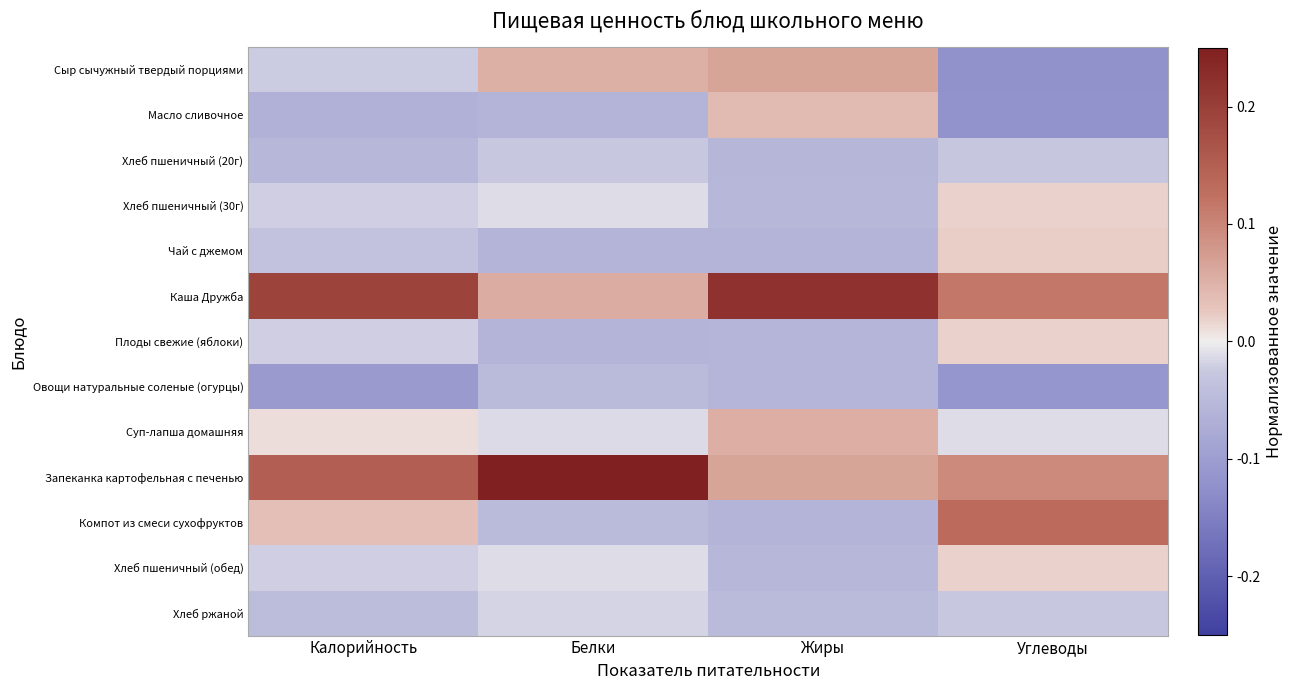

Reading left to right, transcribe all the data shown in this chart.

Сыр сычужный твердый порциями: Калорийность=-0.0	Белки=0.1	Жиры=0.1	Углеводы=-0.1
Масло сливочное: Калорийность=-0.1	Белки=-0.1	Жиры=0.0	Углеводы=-0.1
Хлеб пшеничный (20г): Калорийность=-0.1	Белки=-0.0	Жиры=-0.1	Углеводы=-0.0
Хлеб пшеничный (30г): Калорийность=-0.0	Белки=-0.0	Жиры=-0.1	Углеводы=0.0
Чай с джемом: Калорийность=-0.0	Белки=-0.1	Жиры=-0.1	Углеводы=0.0
Каша Дружба: Калорийность=0.2	Белки=0.1	Жиры=0.2	Углеводы=0.1
Плоды свежие (яблоки): Калорийность=-0.0	Белки=-0.1	Жиры=-0.1	Углеводы=0.0
Овощи натуральные соленые (огурцы): Калорийность=-0.1	Белки=-0.1	Жиры=-0.1	Углеводы=-0.1
Суп-лапша домашняя: Калорийность=0.0	Белки=-0.0	Жиры=0.1	Углеводы=-0.0
Запеканка картофельная с печенью: Калорийность=0.2	Белки=0.2	Жиры=0.1	Углеводы=0.1
Компот из смеси сухофруктов: Калорийность=0.0	Белки=-0.0	Жиры=-0.1	Углеводы=0.1
Хлеб пшеничный (обед): Калорийность=-0.0	Белки=-0.0	Жиры=-0.1	Углеводы=0.0
Хлеб ржаной: Калорийность=-0.0	Белки=-0.0	Жиры=-0.1	Углеводы=-0.0